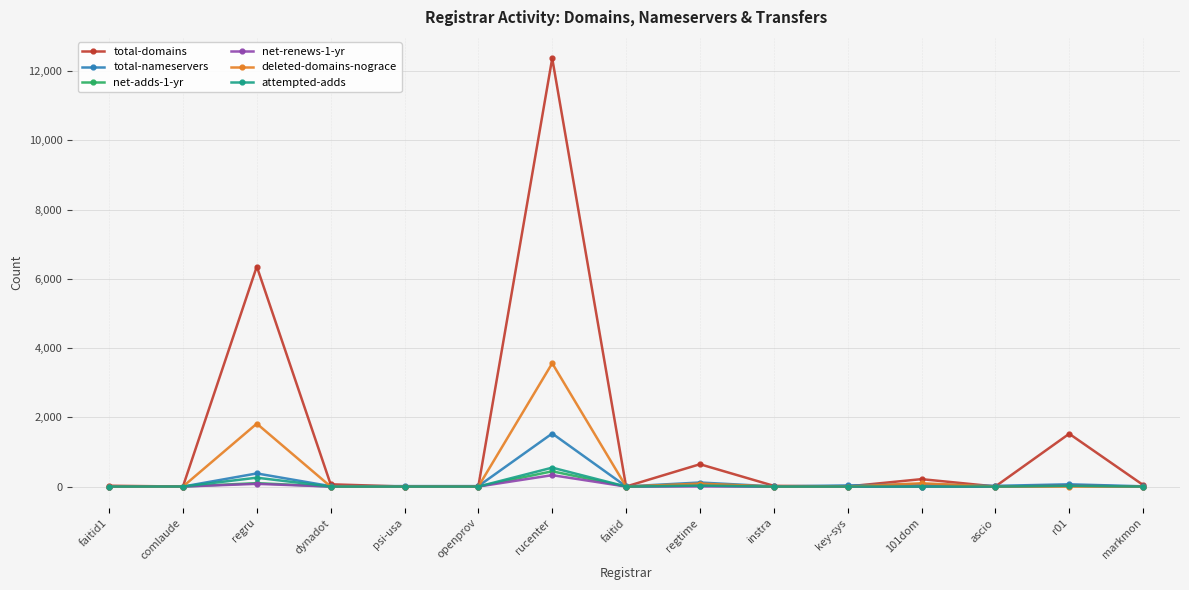

Is it true that net-renews-1-yr equals 0 at markmon?

True